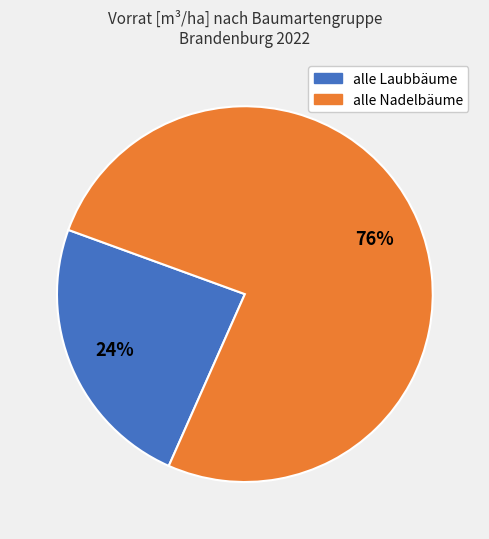

Do alle Nadelbäume and alle Laubbäume together represent more than half of the pie?

Yes